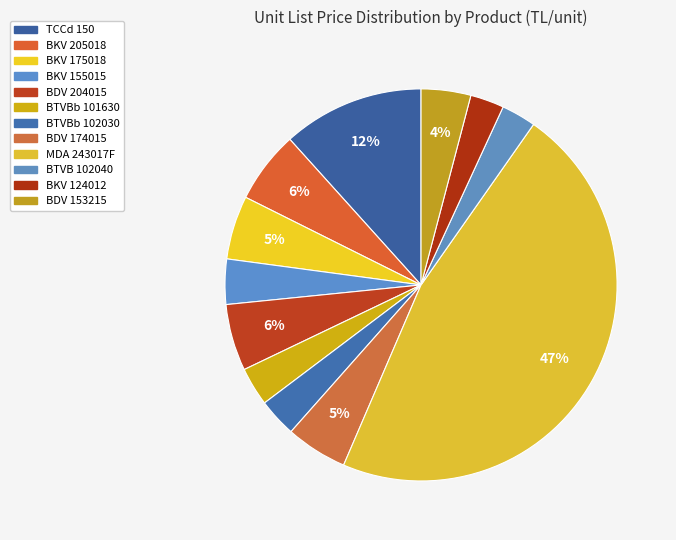

Between TCCd 150 and BTVBb 102030, which is larger?

TCCd 150